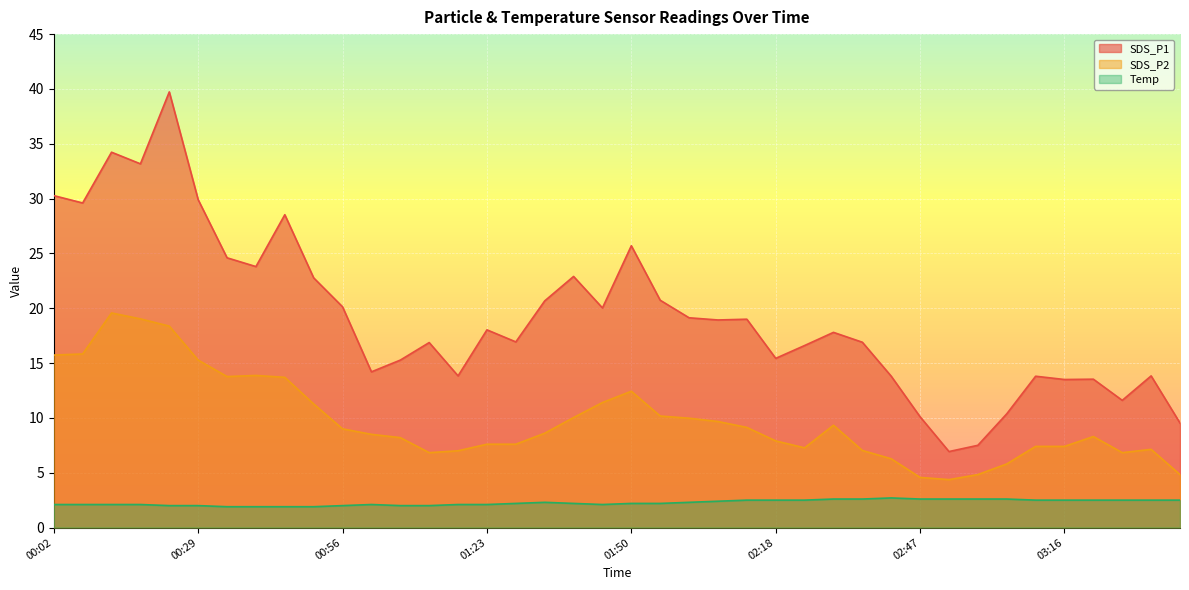

How many interior local peaks does the SDS_P1 series have?

12